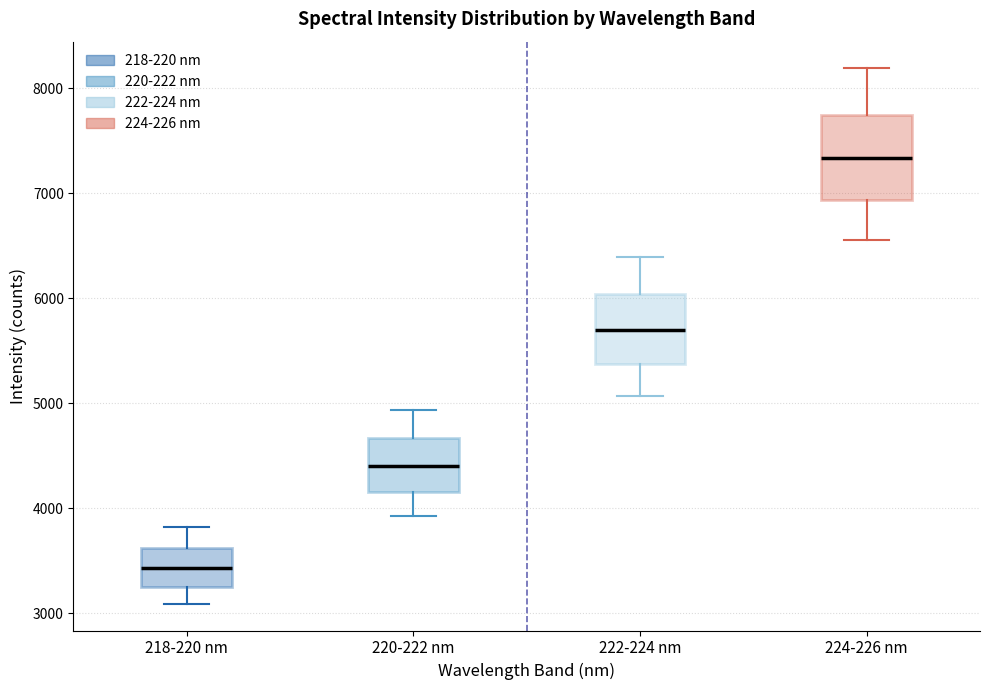

Reading left to right, transcribe this box plot: for each box, give where its median line is, the range the box spans, and where its two whiskers end, as read against the y-axis. The values are not printed on the chart, so give them approximately, as read against the axis.

218-220 nm: median 3400, box 3300 to 3600, whiskers 3100 to 3800
220-222 nm: median 4400, box 4200 to 4700, whiskers 3900 to 4900
222-224 nm: median 5700, box 5400 to 6000, whiskers 5100 to 6400
224-226 nm: median 7300, box 6900 to 7800, whiskers 6600 to 8200